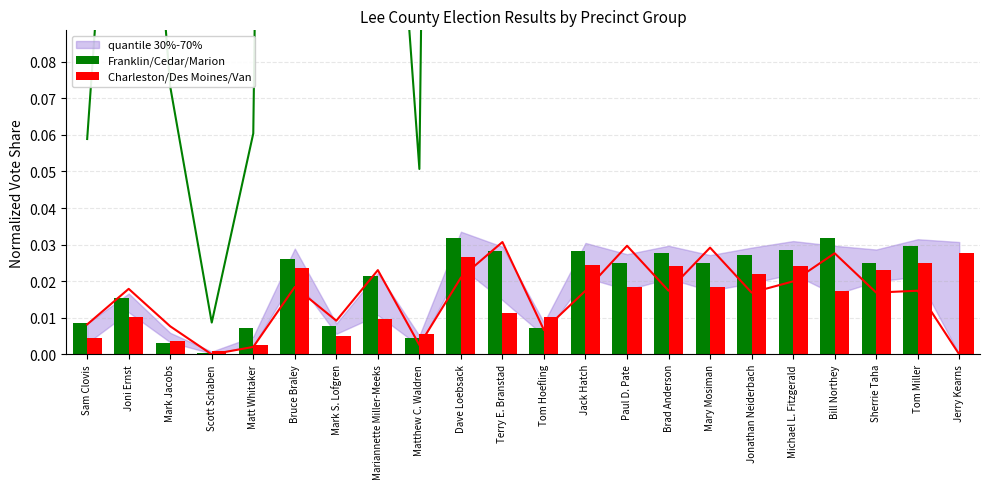

Which has a higher value, Mark S. Lofgren or Matthew C. Waldren?

Mark S. Lofgren